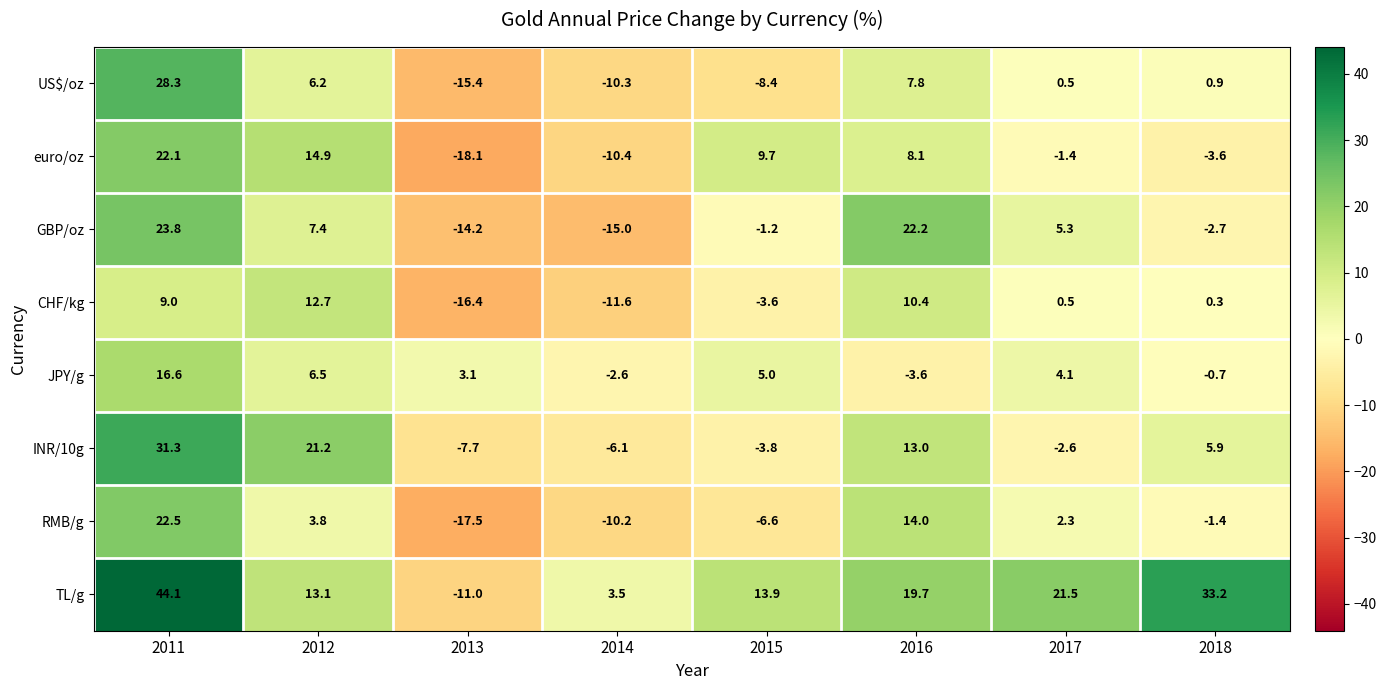

Rank the series at 2012 from highest to lowest value.

INR/10g, euro/oz, TL/g, CHF/kg, GBP/oz, JPY/g, US$/oz, RMB/g